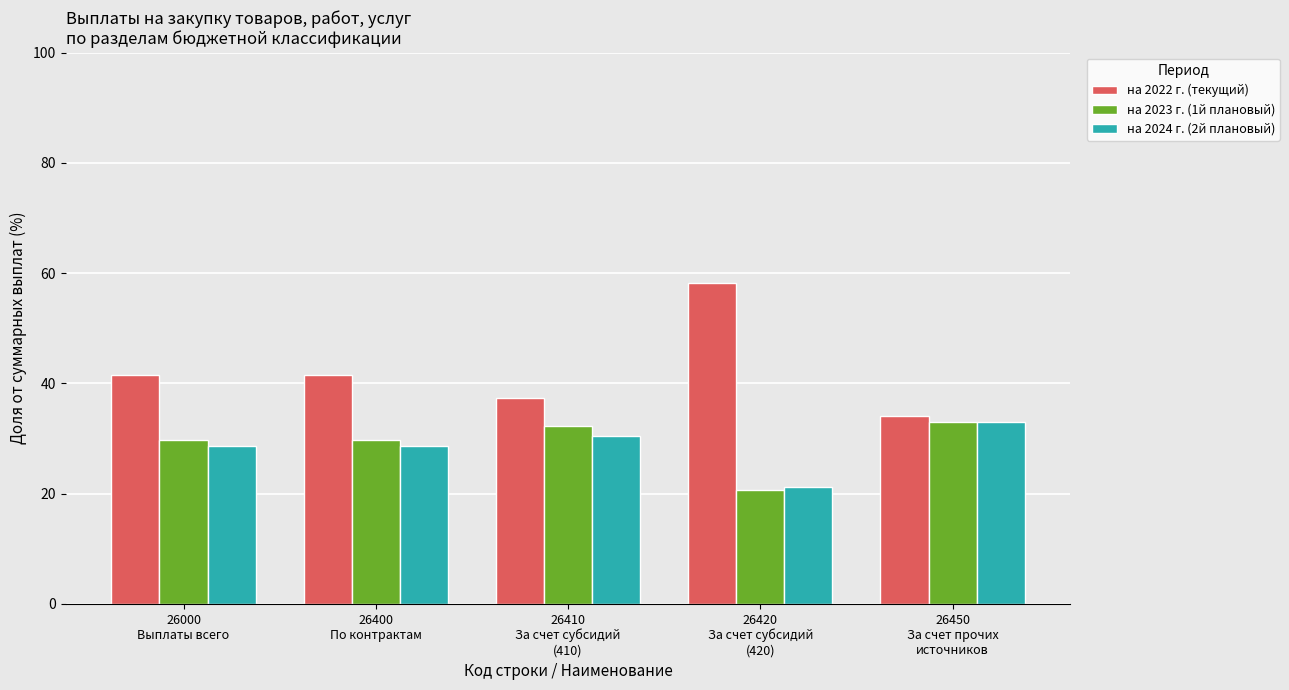

Which series has the largest total across all categories?

на 2022 г. (текущий)